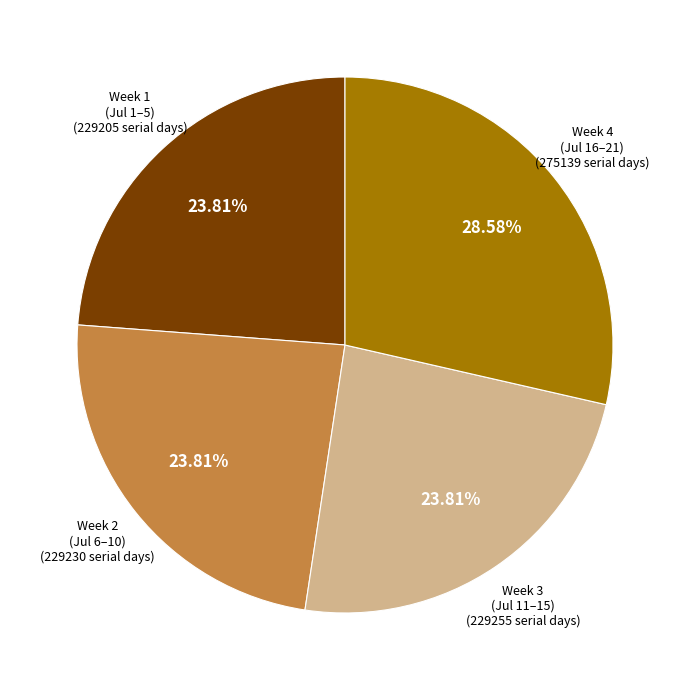

Is there a majority slice in this chart?

No